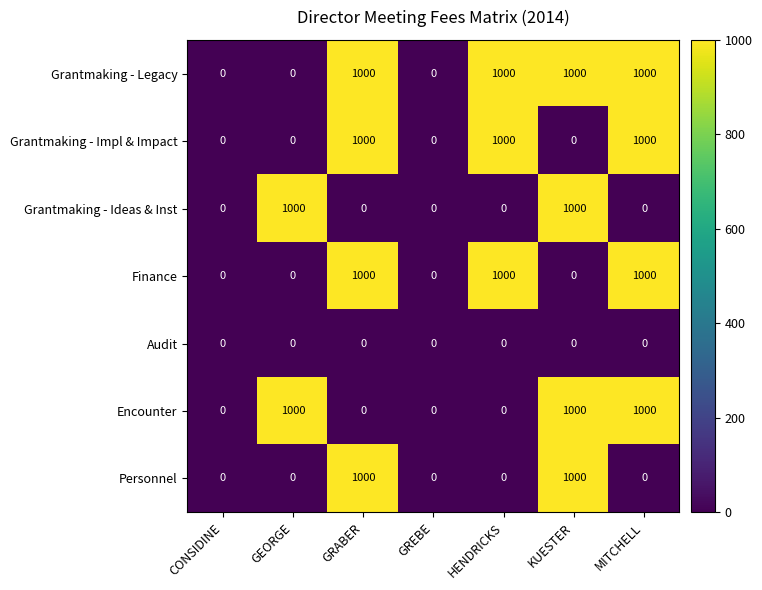

How many data points in Encounter are above 0?

3